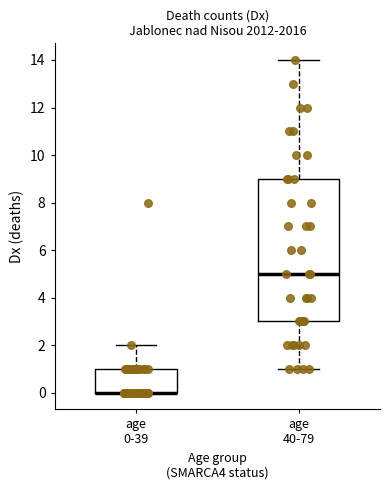

Reading left to right, read every box against the y-axis: the position of its median line, the range the box covers, and the ends of its whiskers. The values are not printed on the chart, so give them approximately, as read against the axis.

age 0-39: median 0 (drawn on the box's lower edge), box 0 to 1, whiskers 0 to 2
age 40-79: median 5, box 3 to 9, whiskers 1 to 14